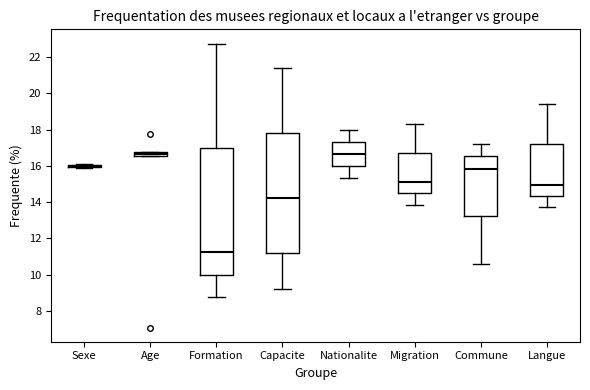

Comparing the boxes themselves (not the whiskers), which one is the tallest?

Formation